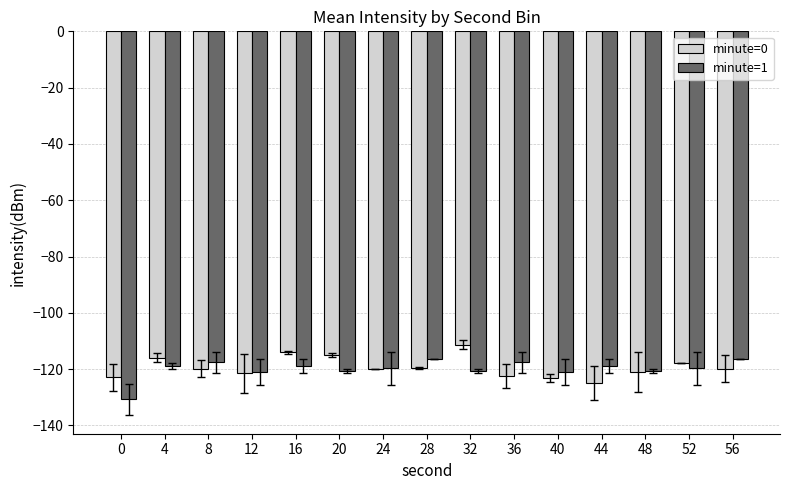

What is the difference between the maximum and second lowest values in the minute=0 series?

11.8